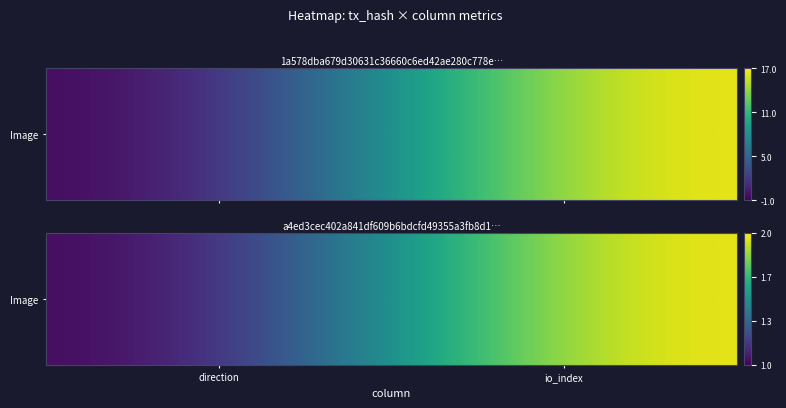

Which label corresponds to the smallest value in the chart?

direction